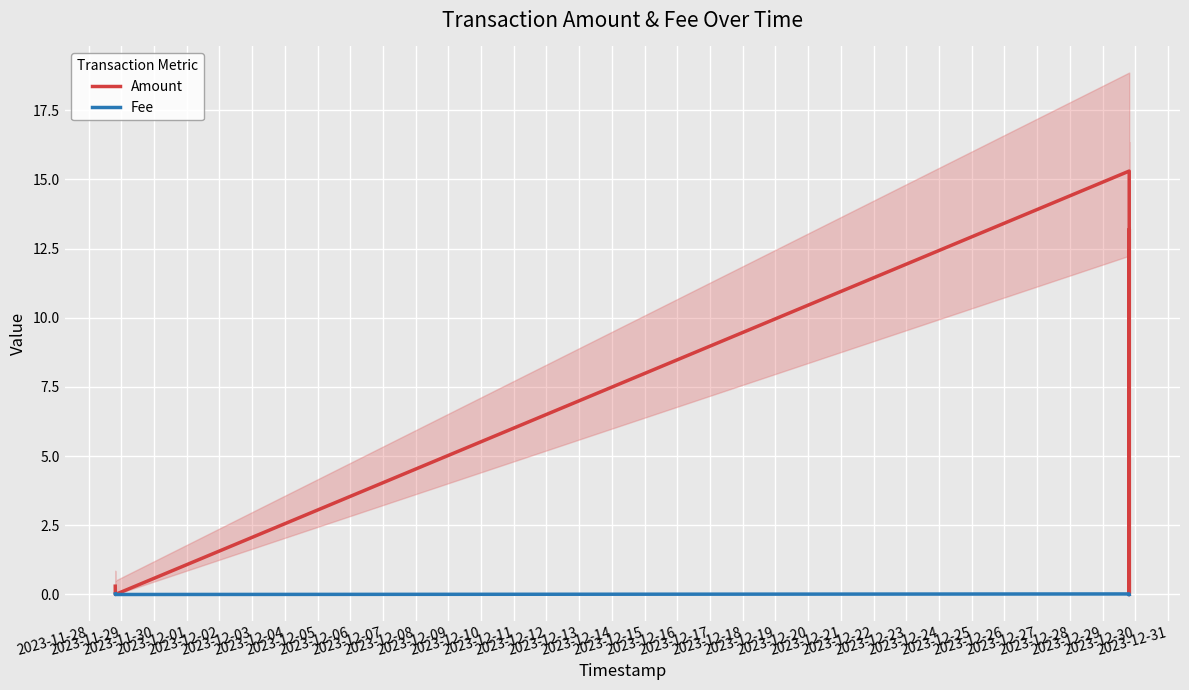

What is the label of the 5th point from the left?

2023-12-02